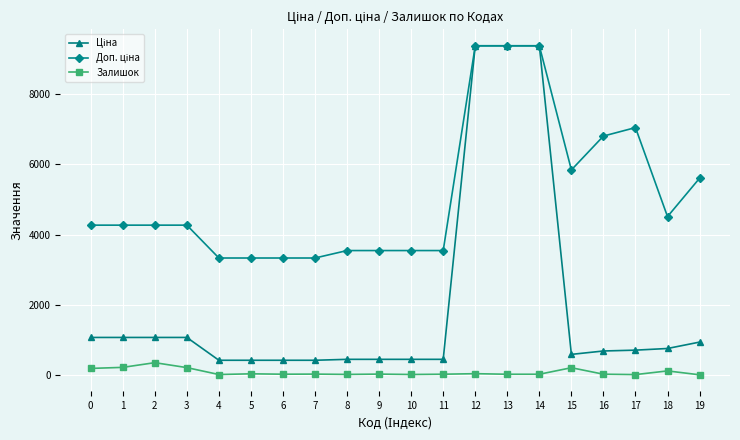

True or false: Залишок has a value of 19.0 at 6.

True